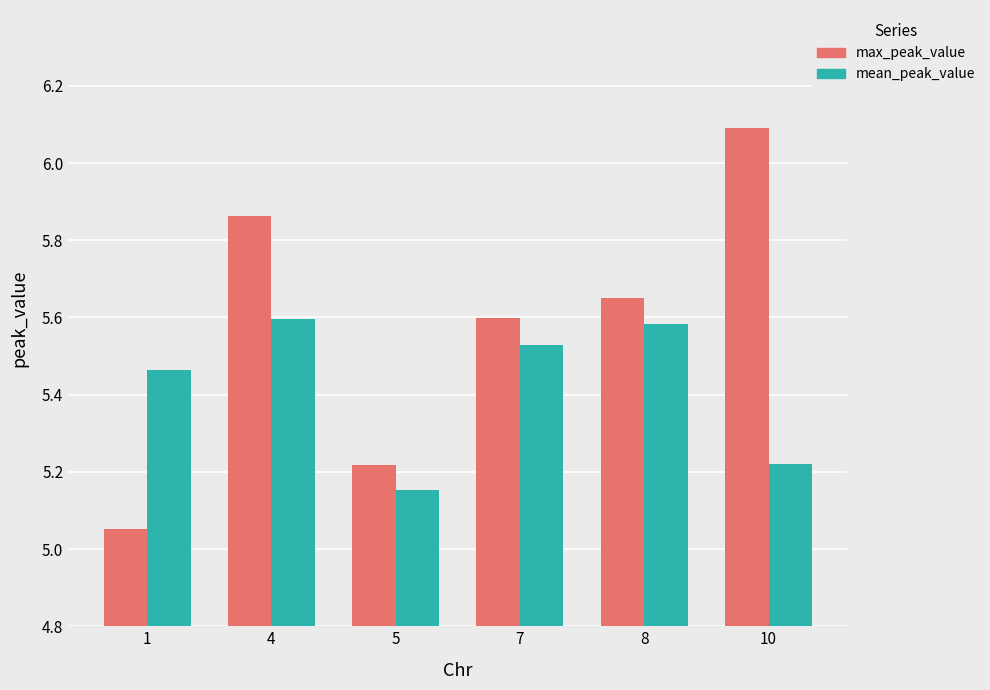

What is the average value of the max_peak_value series?

5.6